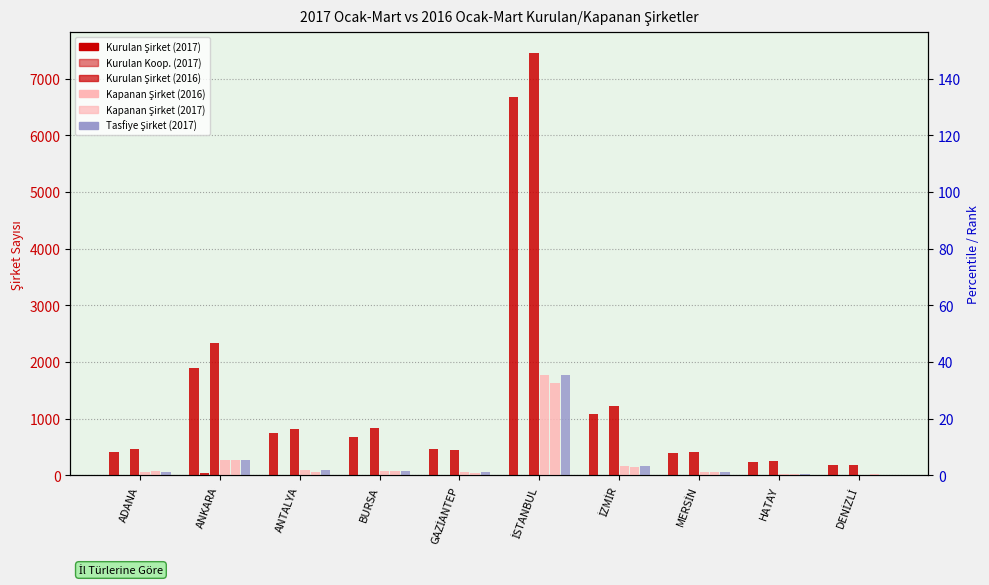

At which label does 2016 Kurulan Şirket reach its peak?

İSTANBUL